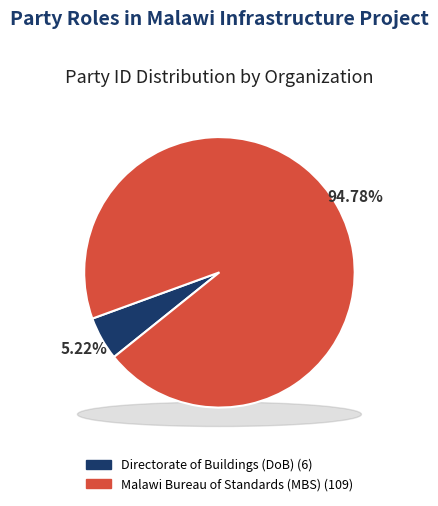

What percentage is the Malawi Bureau of Standards (MBS) slice, to the nearest percent?

95%